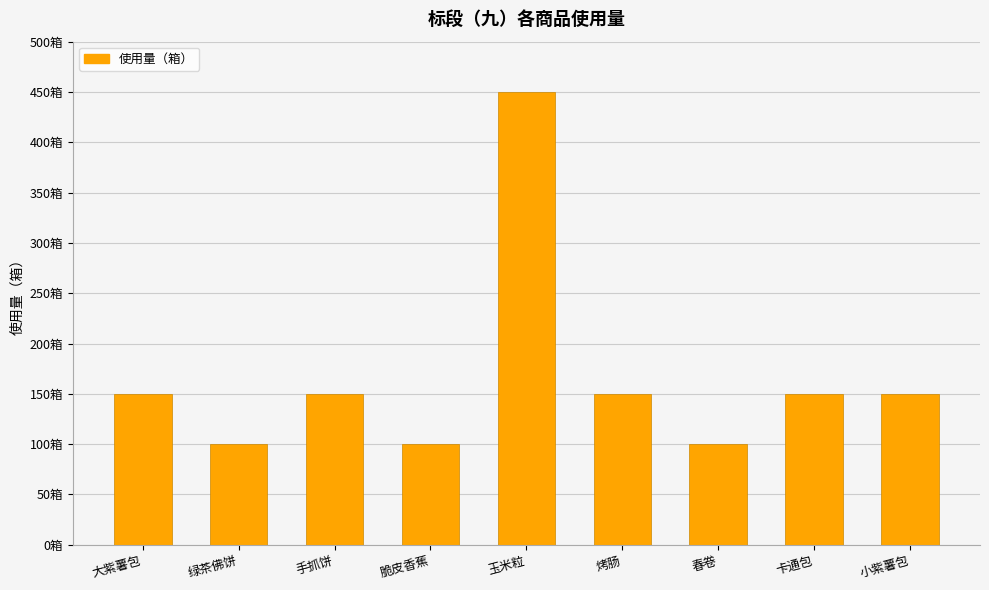

What position from the right is 大紫薯包?

9